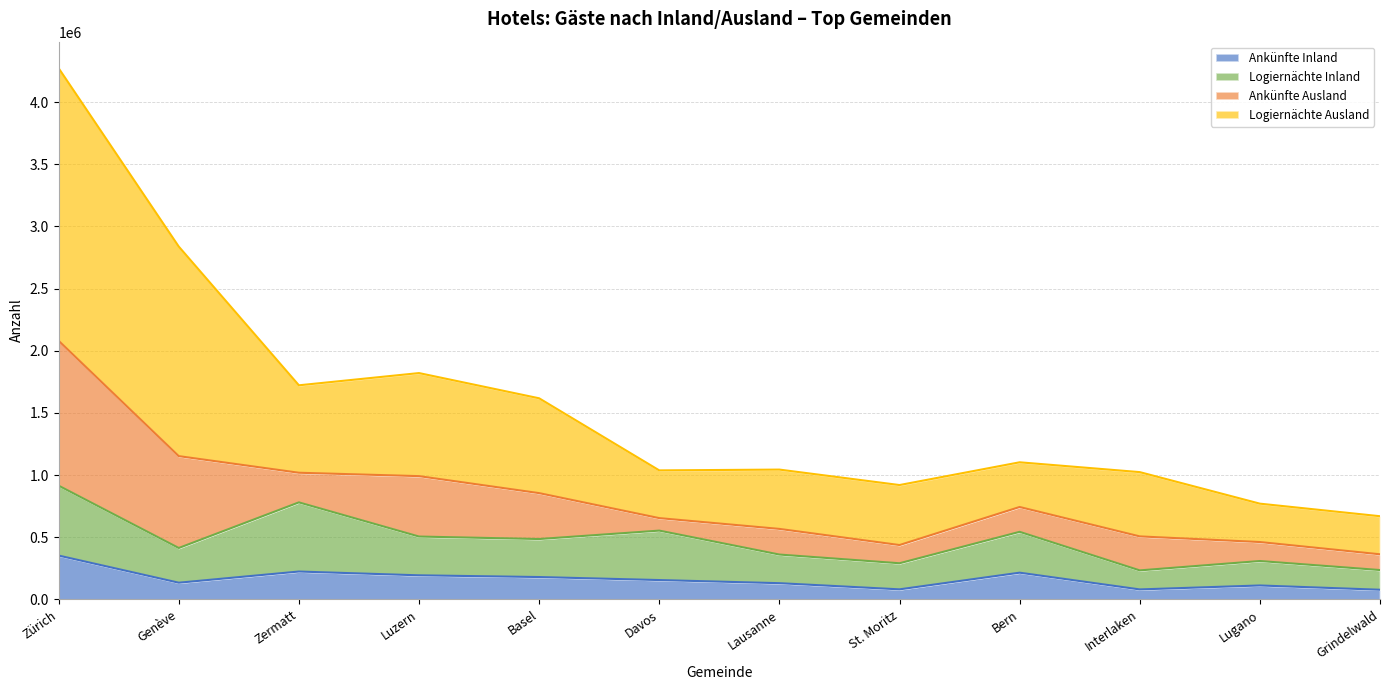

What position from the right is Bern?

4